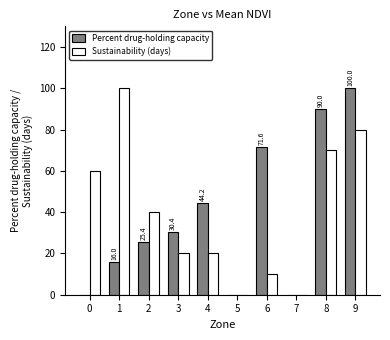

Count the number of categories in the chart.

10